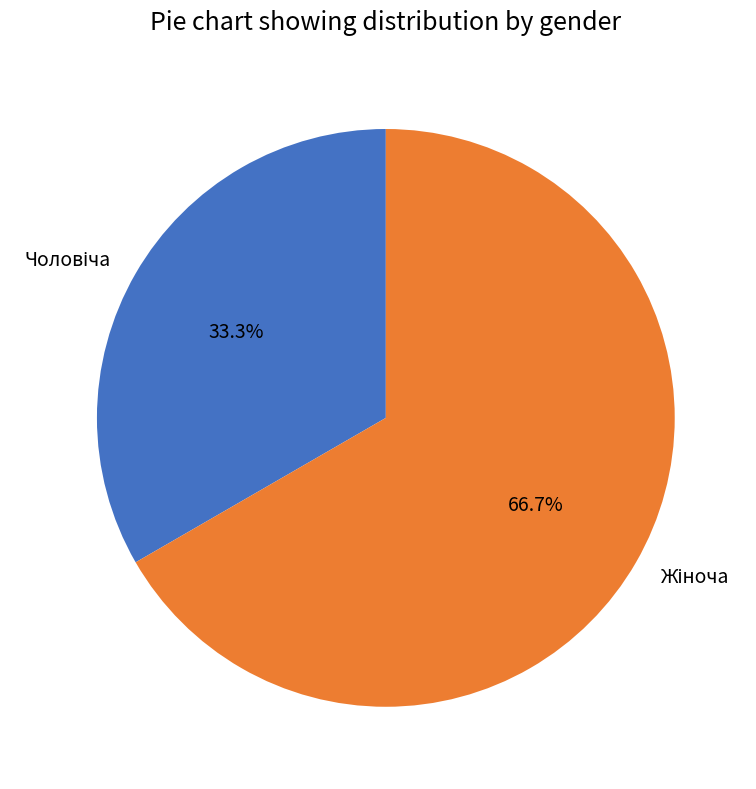

Is there a majority slice in this chart?

Yes